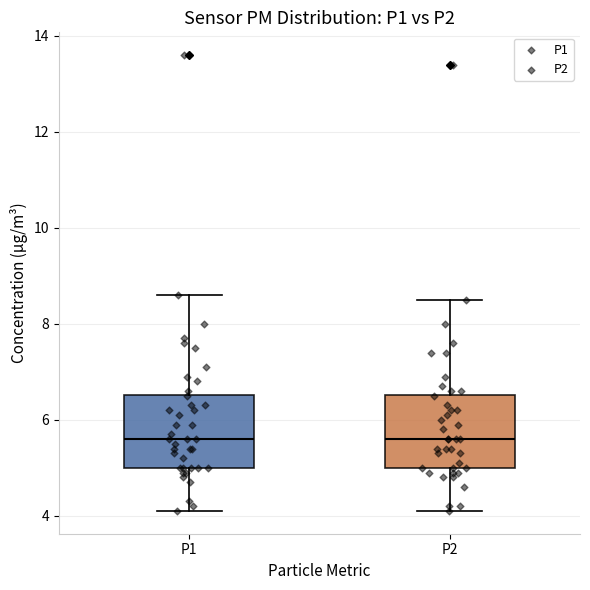

Reading left to right, transcribe this box plot: for each box, give where its median line is, the range the box spans, and where its two whiskers end, as read against the y-axis. The values are not printed on the chart, so give them approximately, as read against the axis.

P1: median 5.6, box 5.0 to 6.6, whiskers 4.2 to 8.6
P2: median 5.6, box 5.0 to 6.6, whiskers 4.2 to 8.6